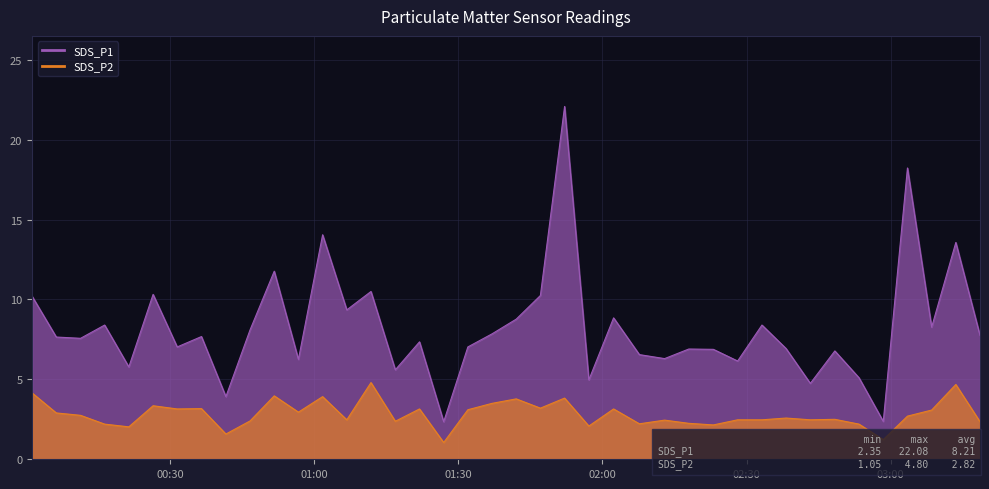

At how many categories does at least one series exceed 4?

37